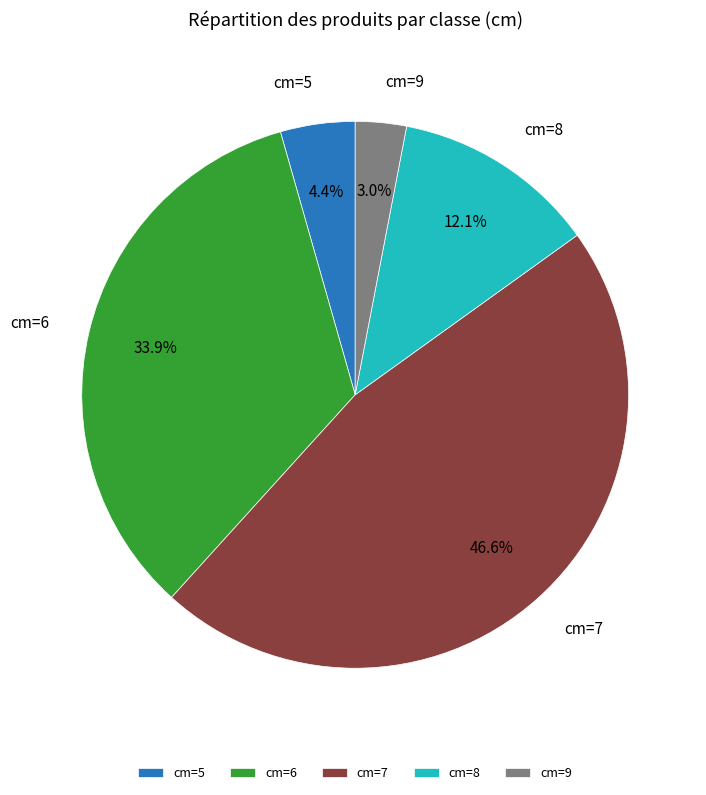

Is there a majority slice in this chart?

No